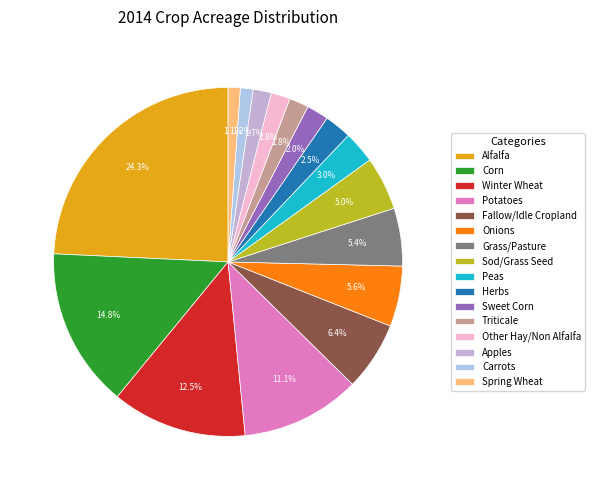

Rank the categories by value from highest to lowest.

Alfalfa, Corn, Winter Wheat, Potatoes, Fallow/Idle Cropland, Onions, Grass/Pasture, Sod/Grass Seed, Peas, Herbs, Sweet Corn, Triticale, Other Hay/Non Alfalfa, Apples, Carrots, Spring Wheat